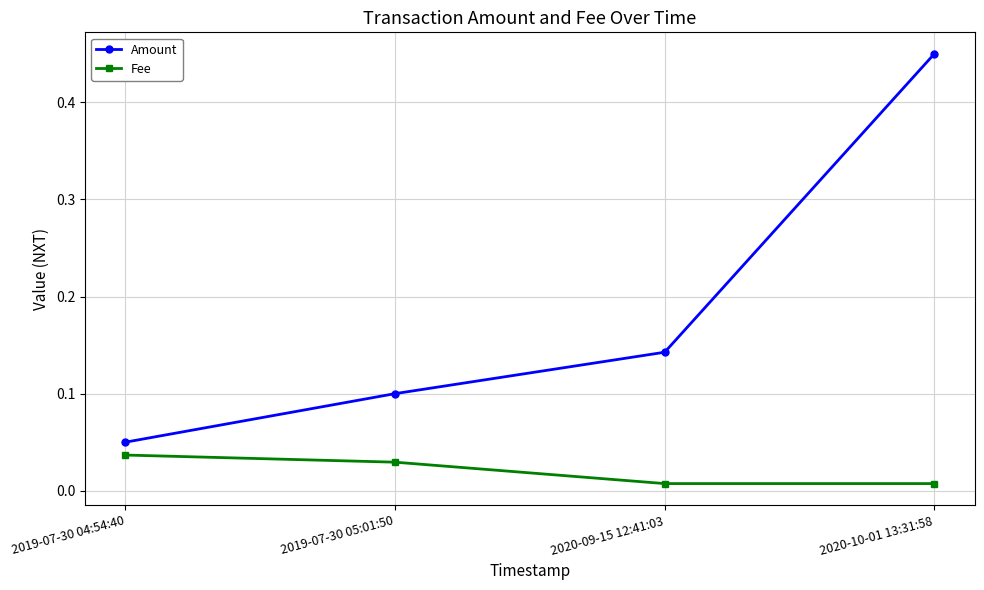

Does the chart have visible grid lines?

Yes